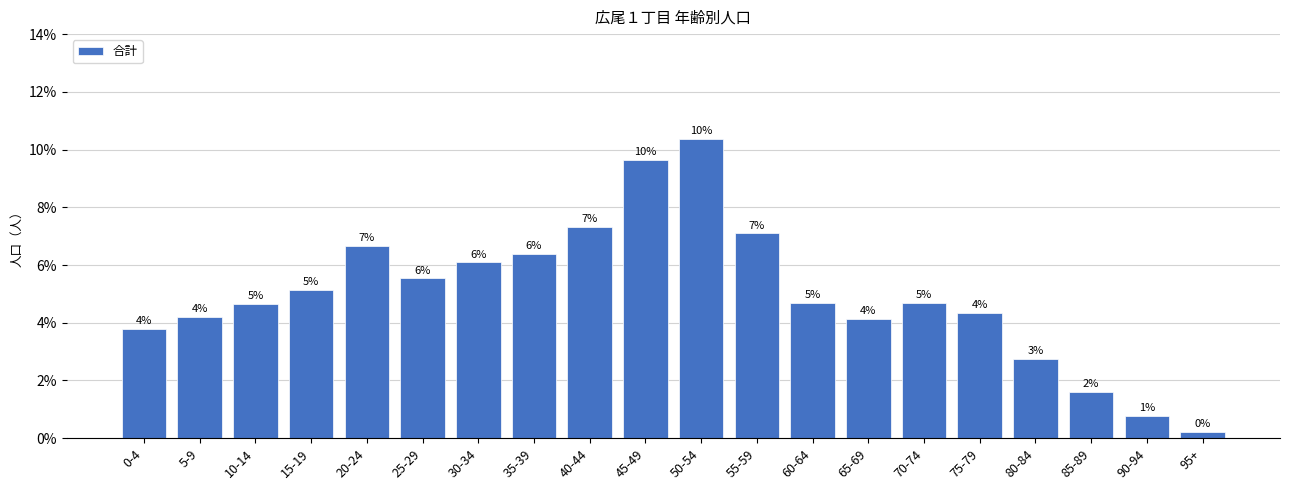

What is the label of the 7th bar from the left?

30-34